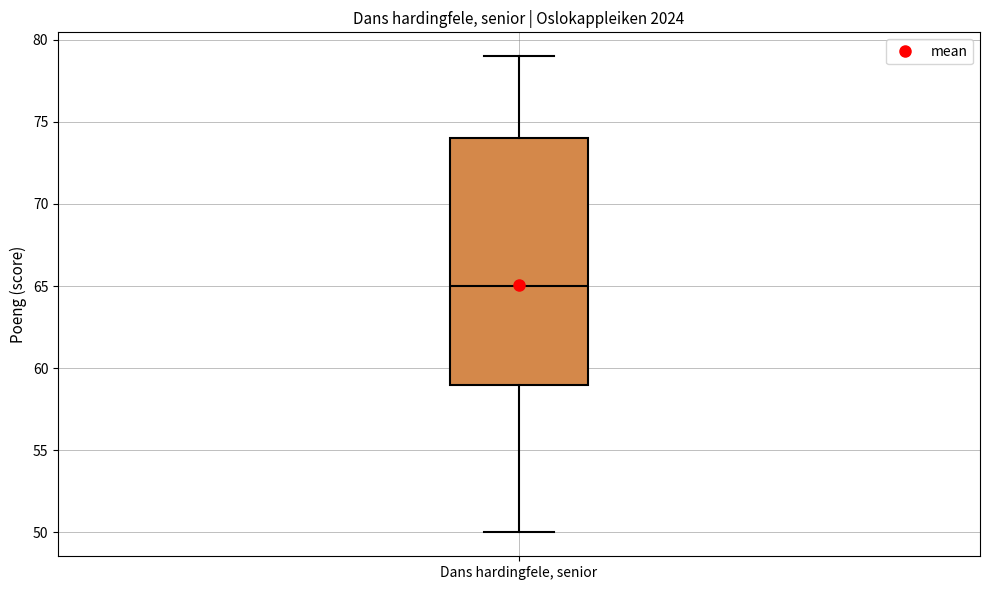

Read this box plot against the y-axis: the position of the median line, the range covered by the box, and the ends of both whiskers. The values are not printed on the chart, so give them approximately, as read against the axis.

median 65, box 59 to 74, whiskers 50 to 79